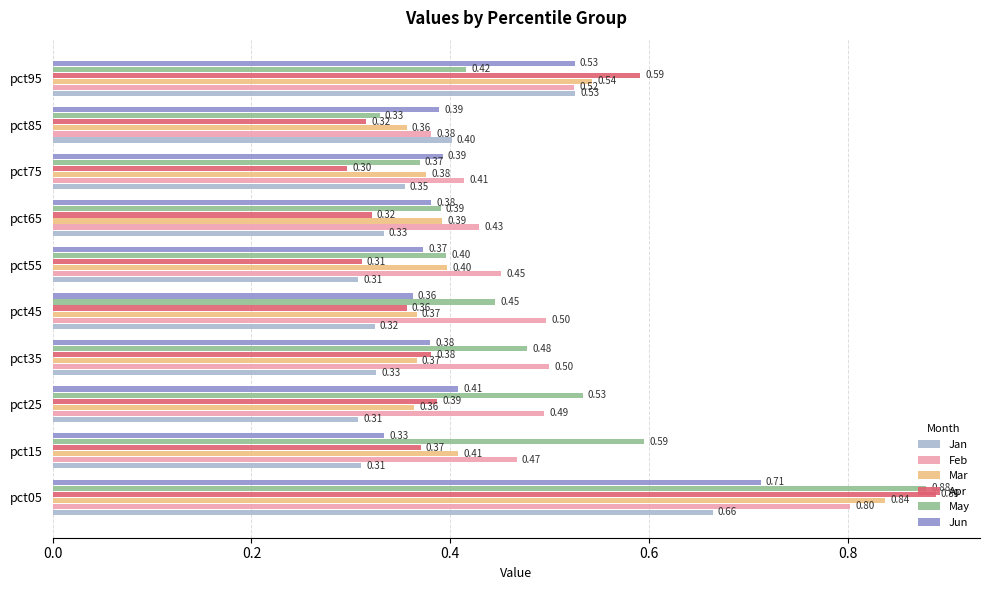

At how many categories does at least one series exceed 0?

10